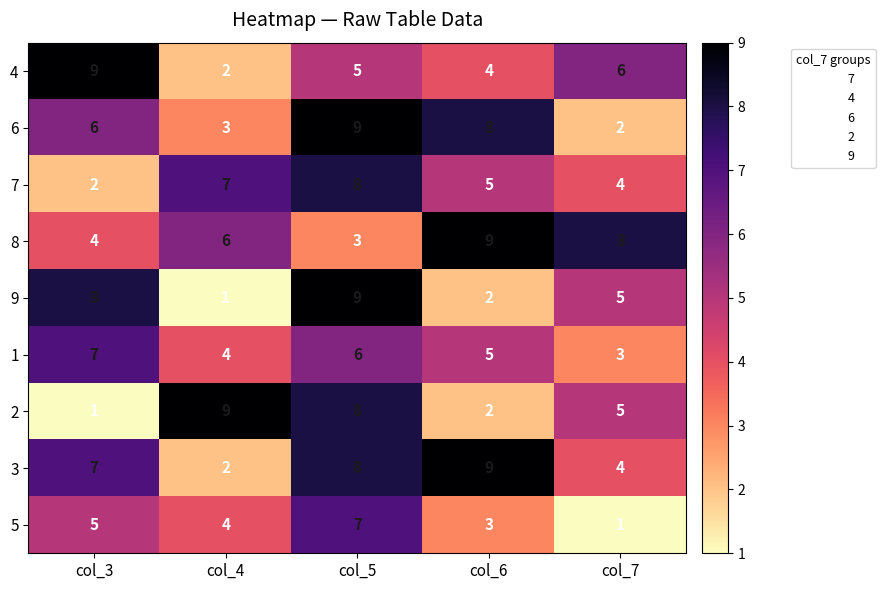

What is the difference between the maximum and minimum values in the 1 series?

4